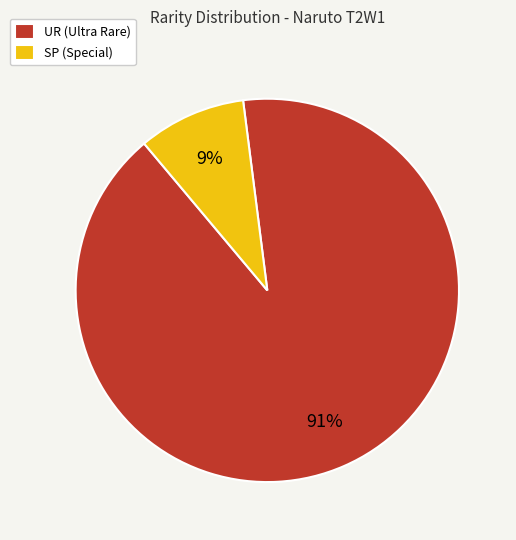

To the nearest percent, what percentage of the pie is UR?

91%